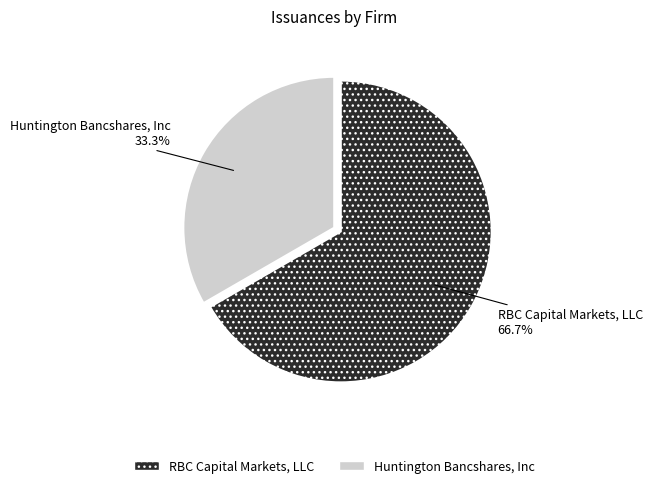

How many segments does this pie chart have?

2